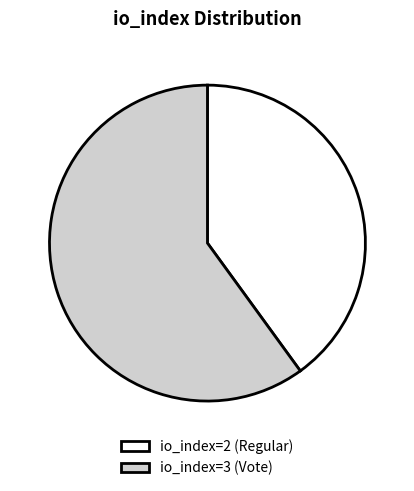

Is the sum of io_index=3 (Vote) and io_index=2 (Regular) greater than half?

Yes